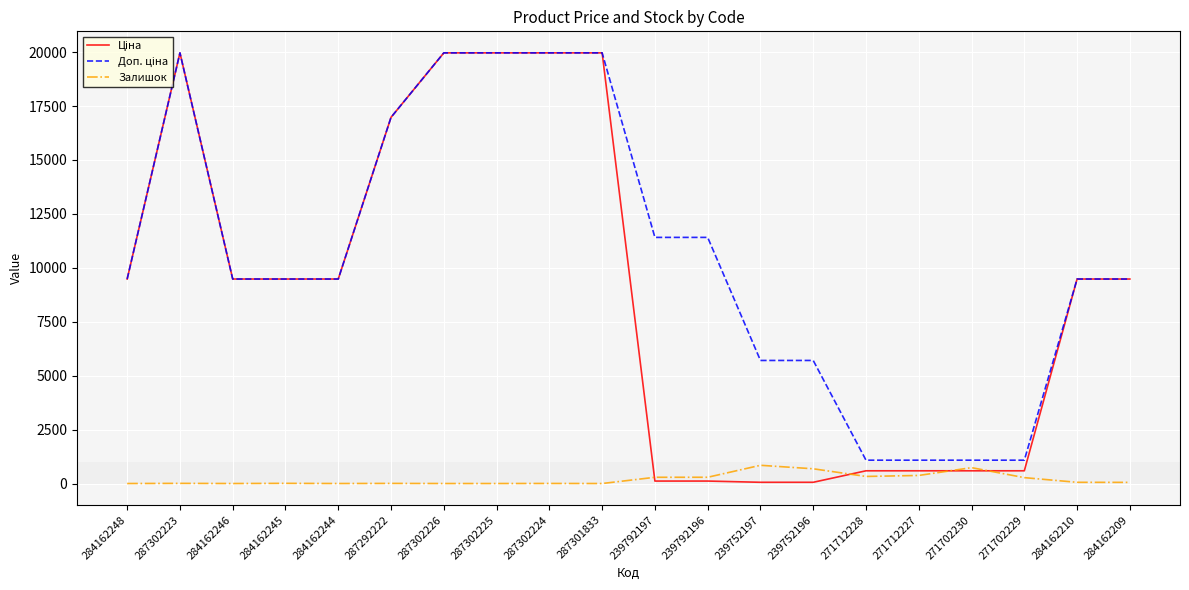

What is the total value across all series at 284162246?

18960.1